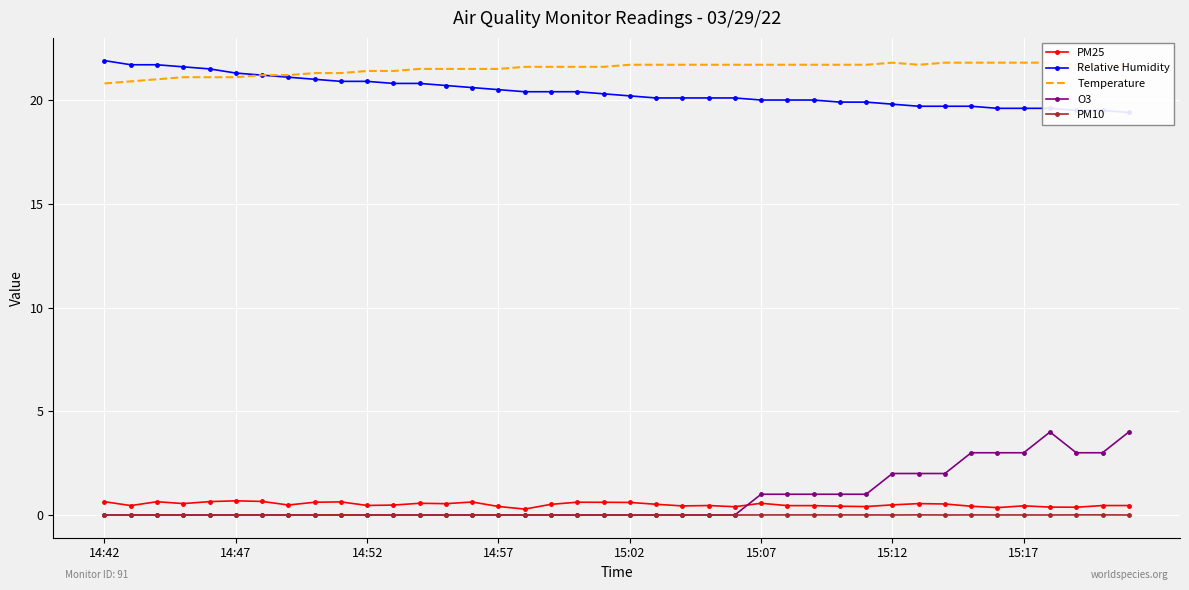

What is the maximum value for O3?

4.0